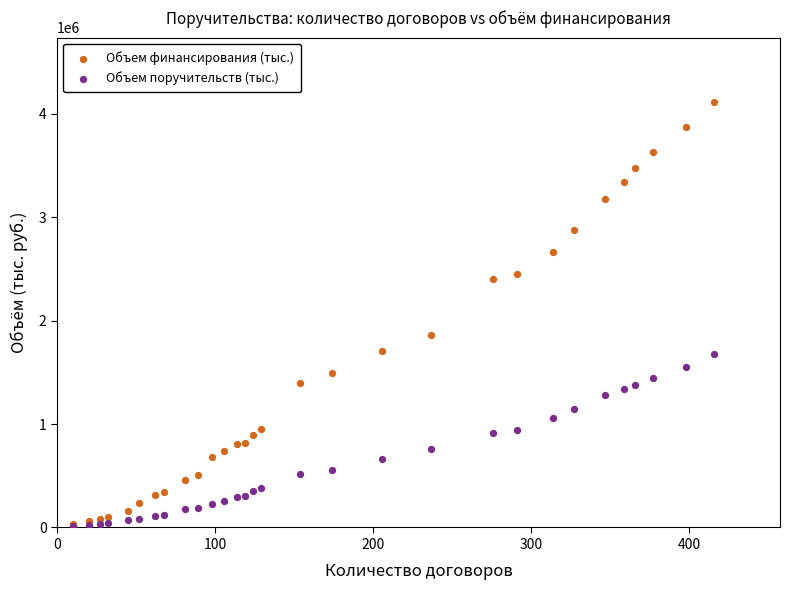

In the Объем финансирования (тыс.) series, what Y value is closest to 2077190?

1865990.1